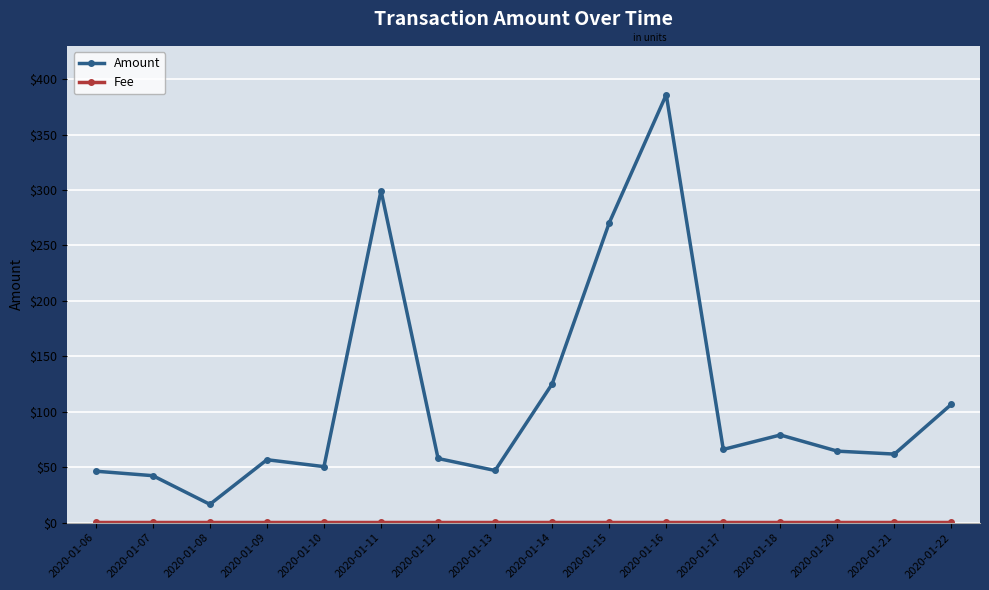

Is this an area chart (filled region under the line)?

No